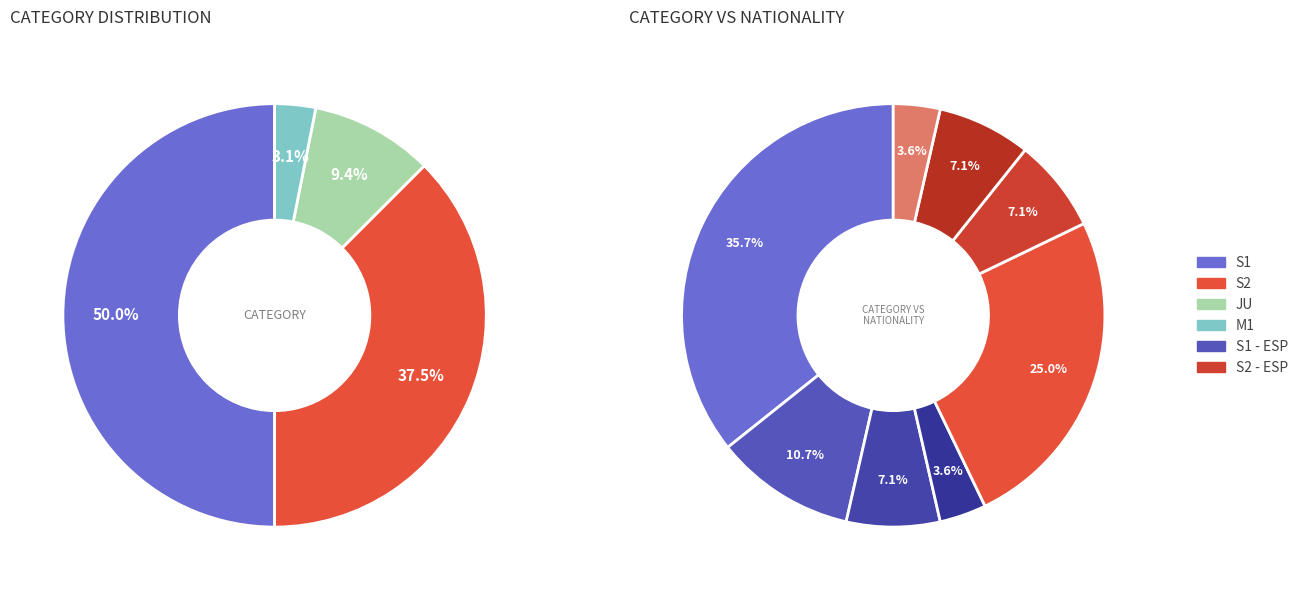

Is there any slice that represents more than half of the pie?

No